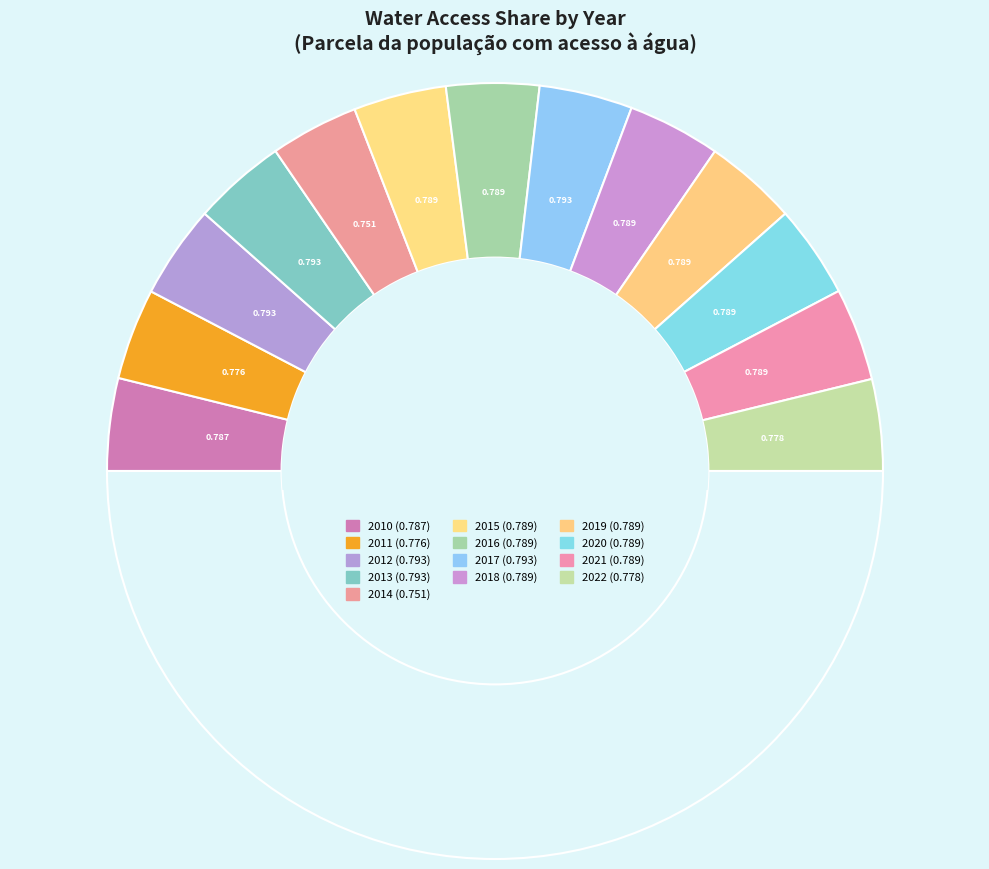

Count the number of slices in the pie.

14